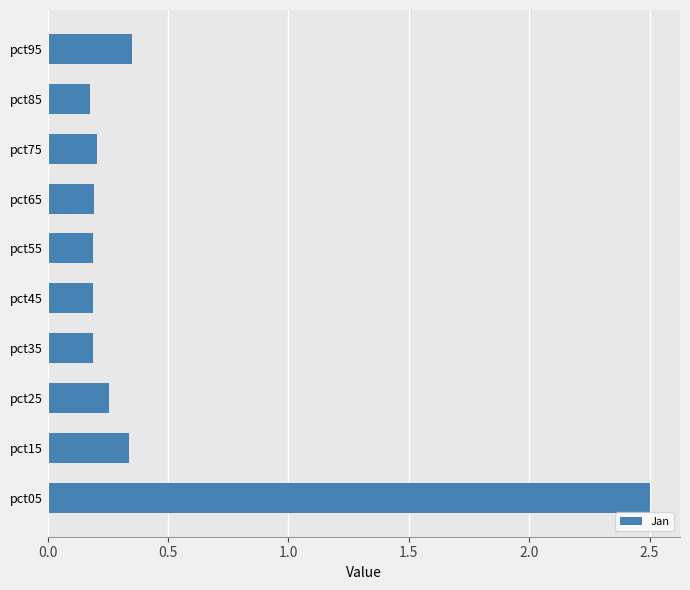

The value at pct35 is 0.1. True or false?

False